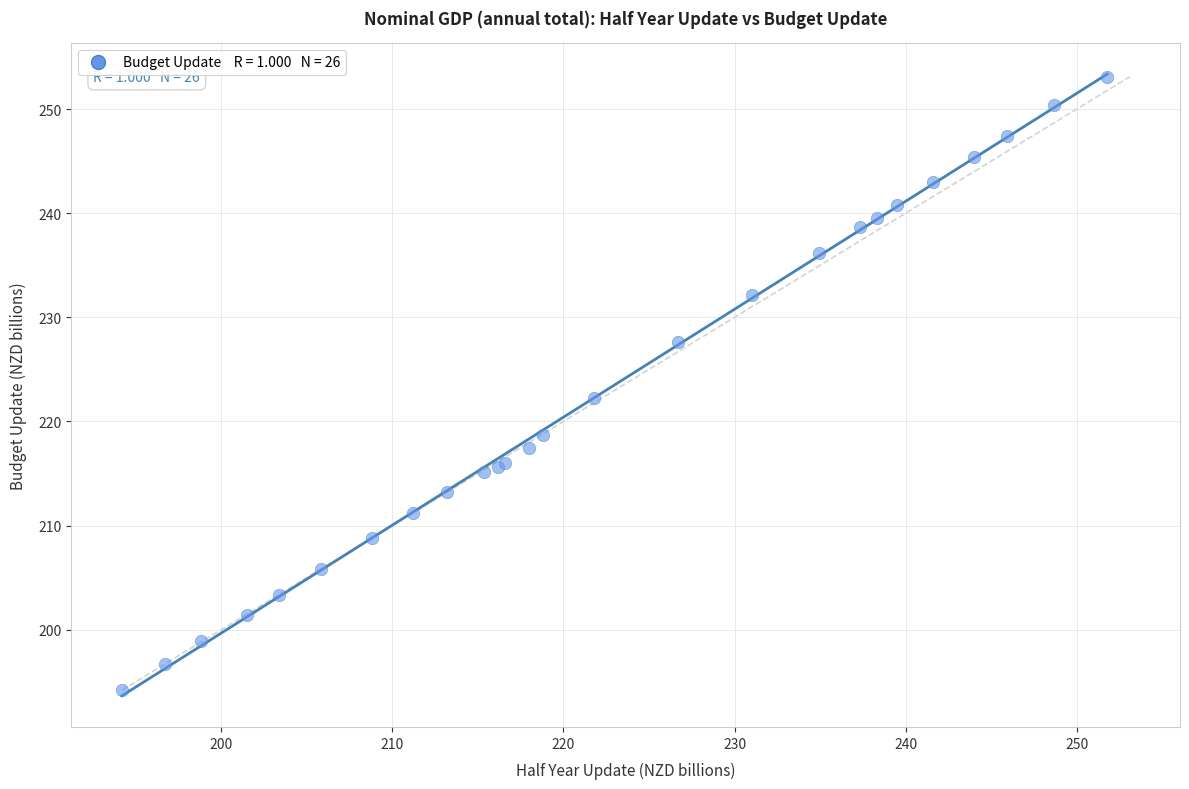

What Y value in the scatter plot is closest to 223?

222.2